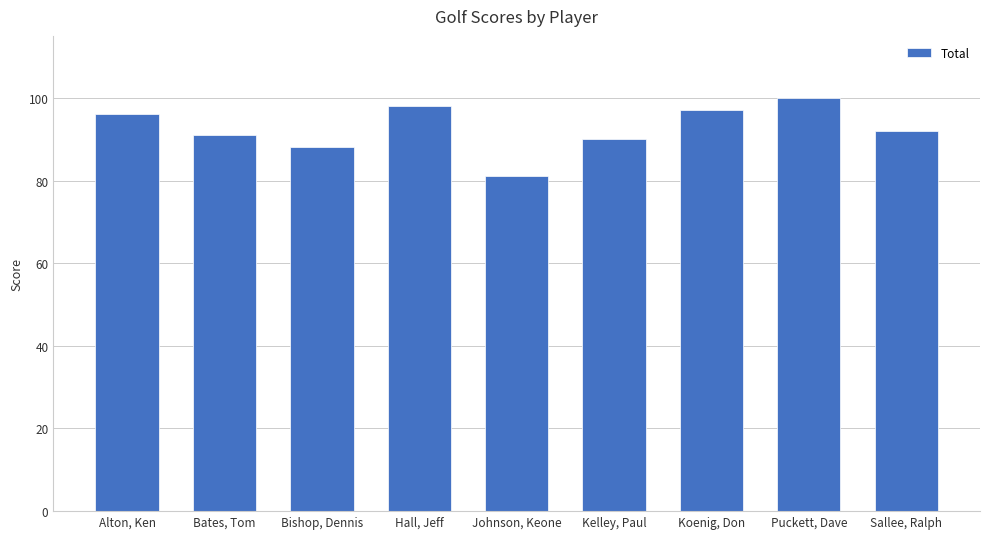

How many bars are there in total?

9